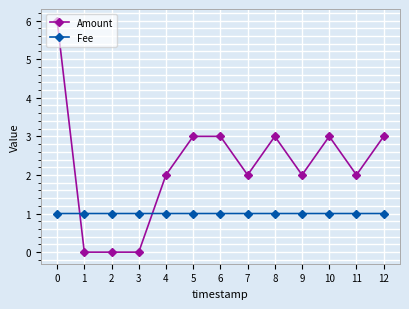

Is it true that Fee equals 0.3 at 4?

False